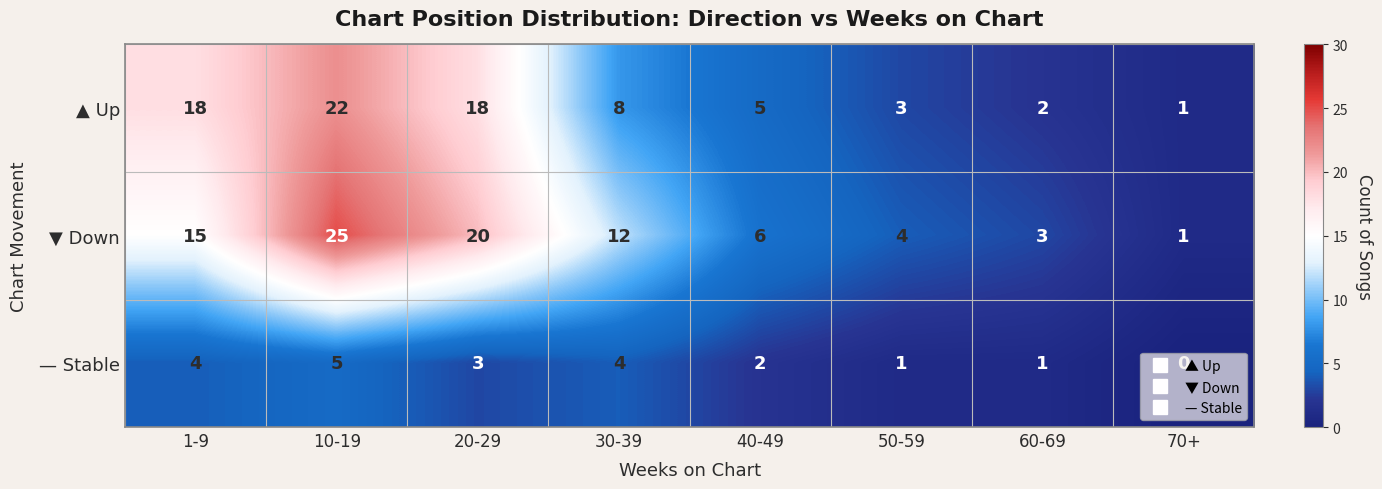

How many data points does each series have?

8